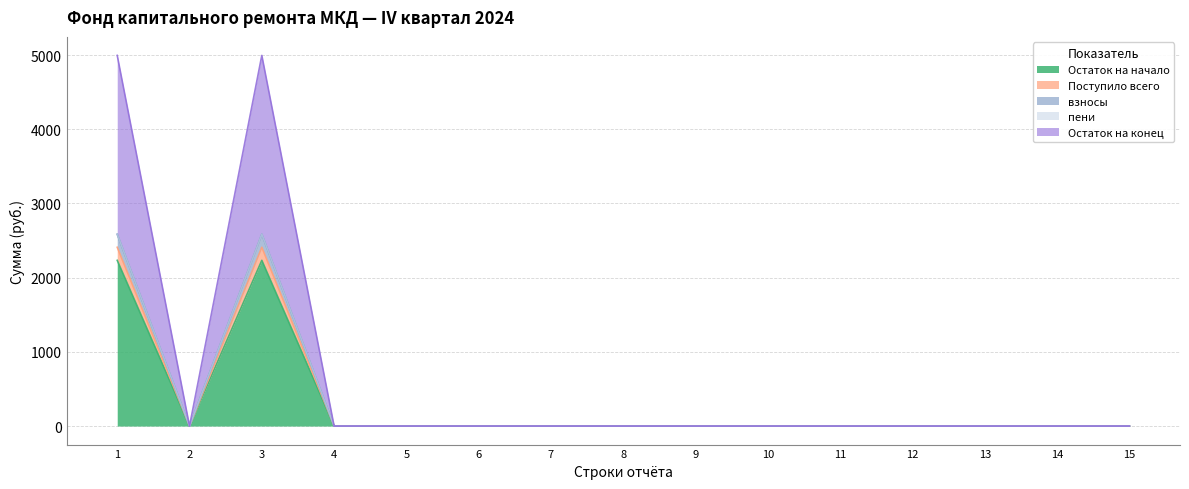

Does the chart display data point markers on the line(s)?

No